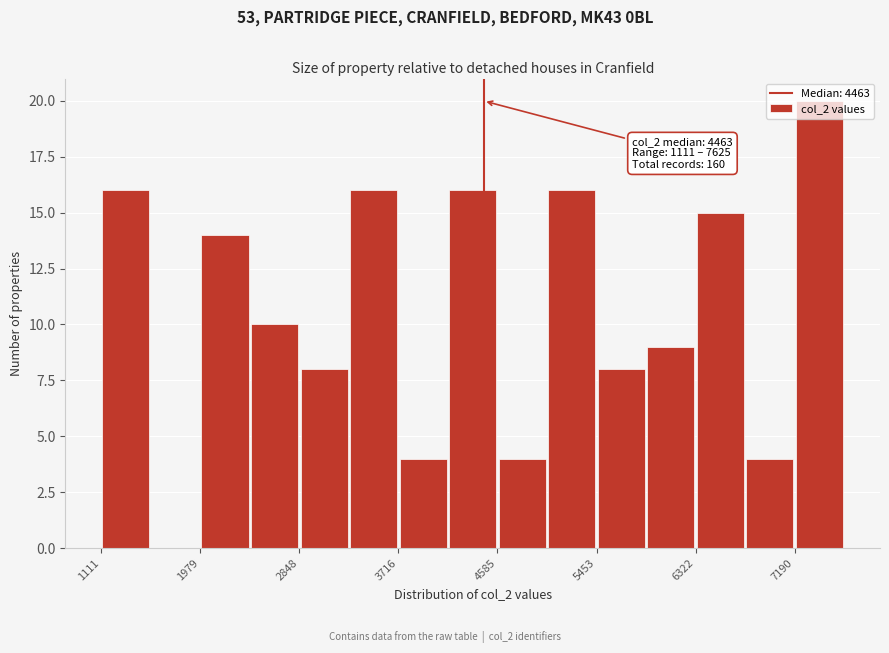

Which range on the x-axis has the tallest bar?

7200 to 7600